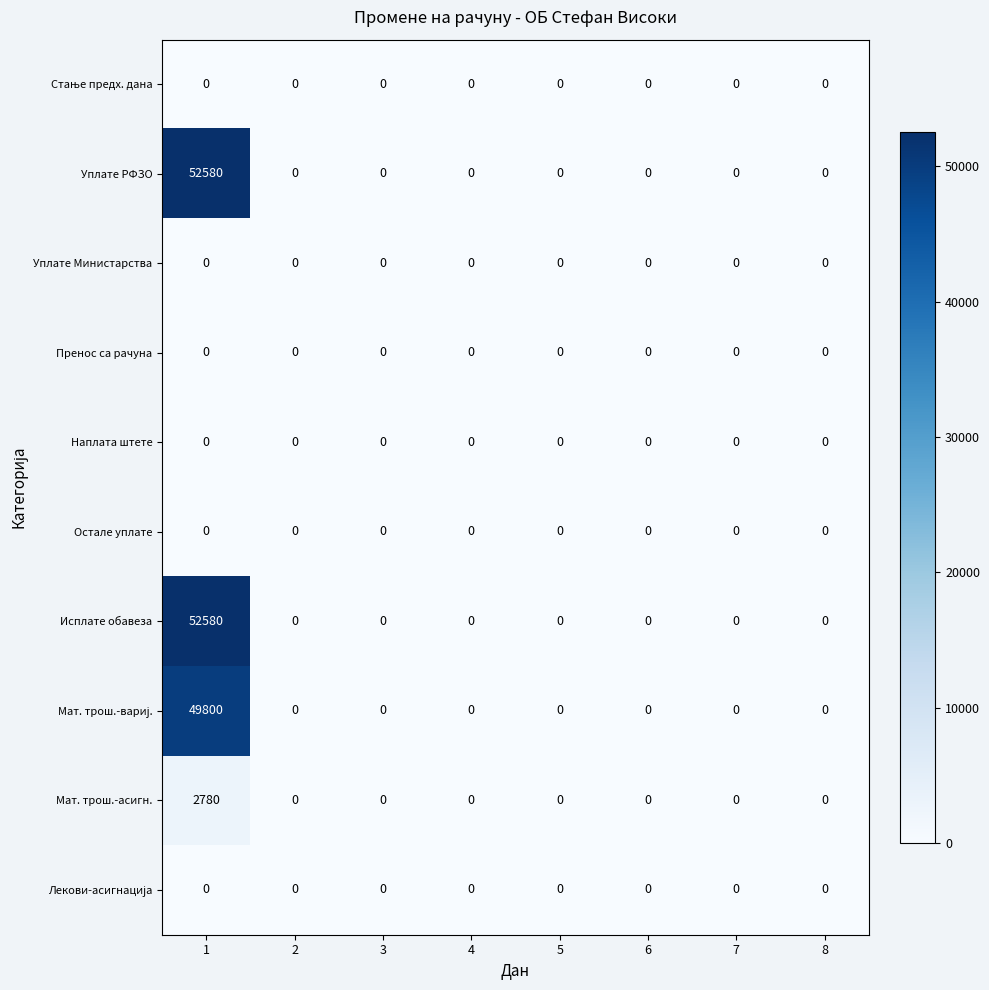

The Наплата штете series shows 0 at 4. True or false?

True